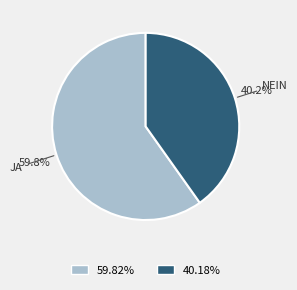

Is the sum of 59.82% and 40.18% greater than half?

Yes